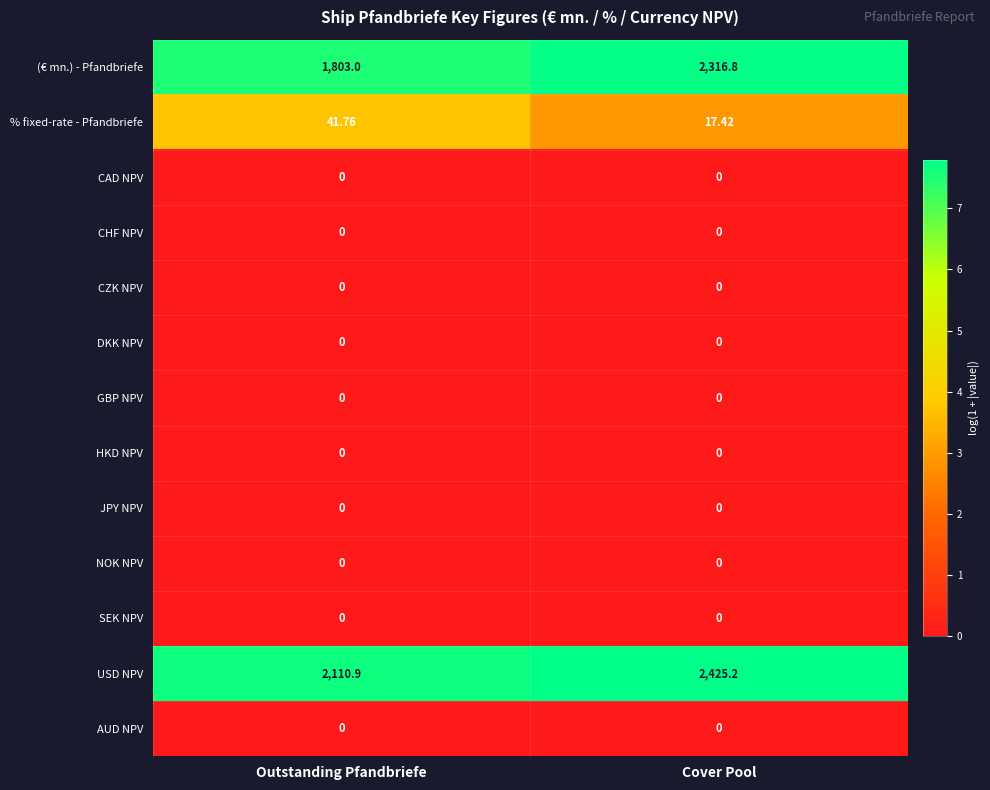

Between Outstanding Pfandbriefe and Cover Pool, which series saw the biggest shift?

(€ mn.) - Pfandbriefe